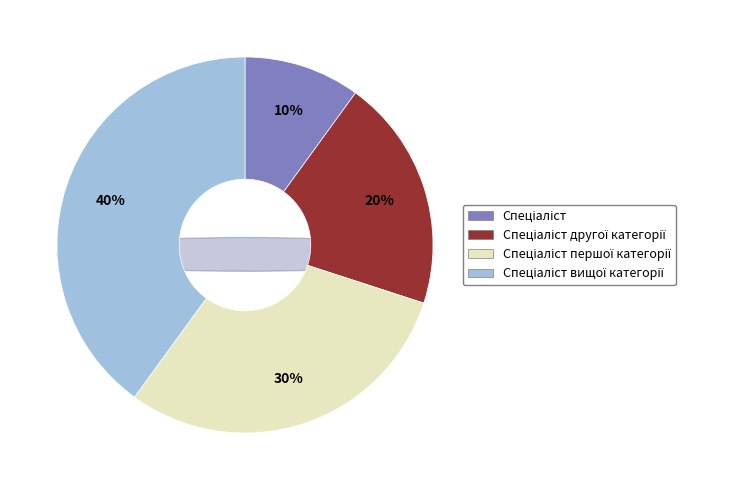

How many slices are in this pie chart?

4